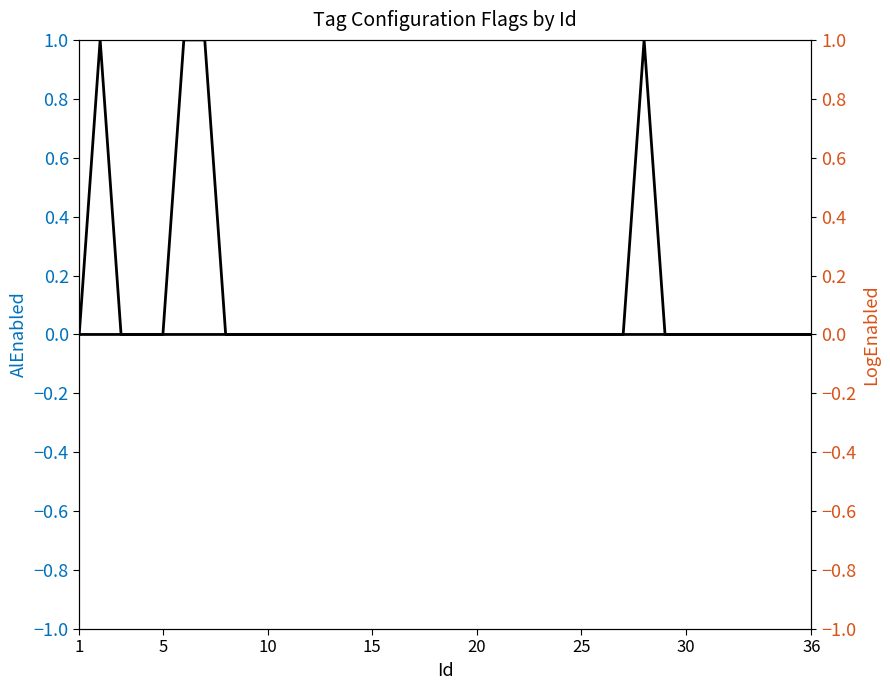

True or false: AlEnabled has more than 2 interior local peaks.

False